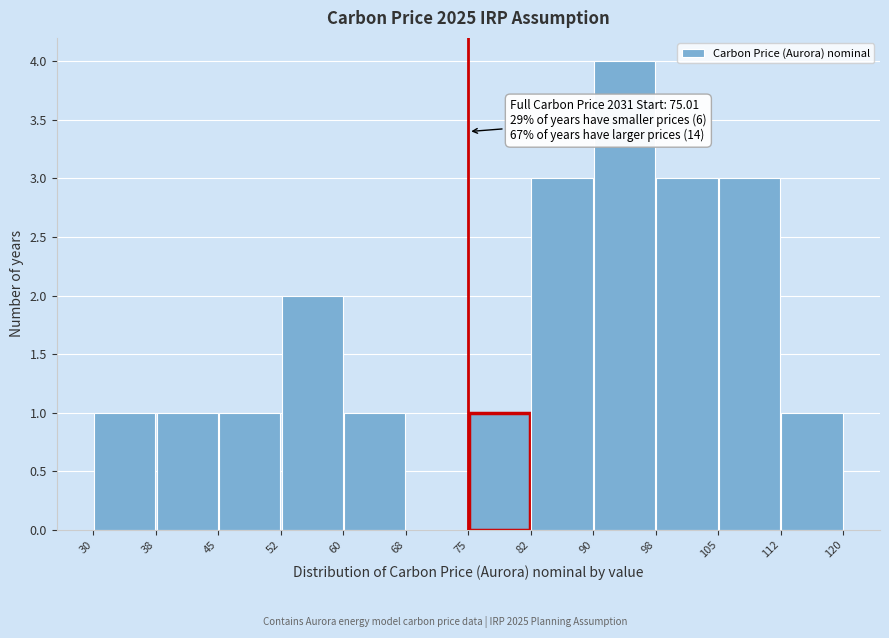

Which range on the x-axis has the tallest bar?

90 to 98